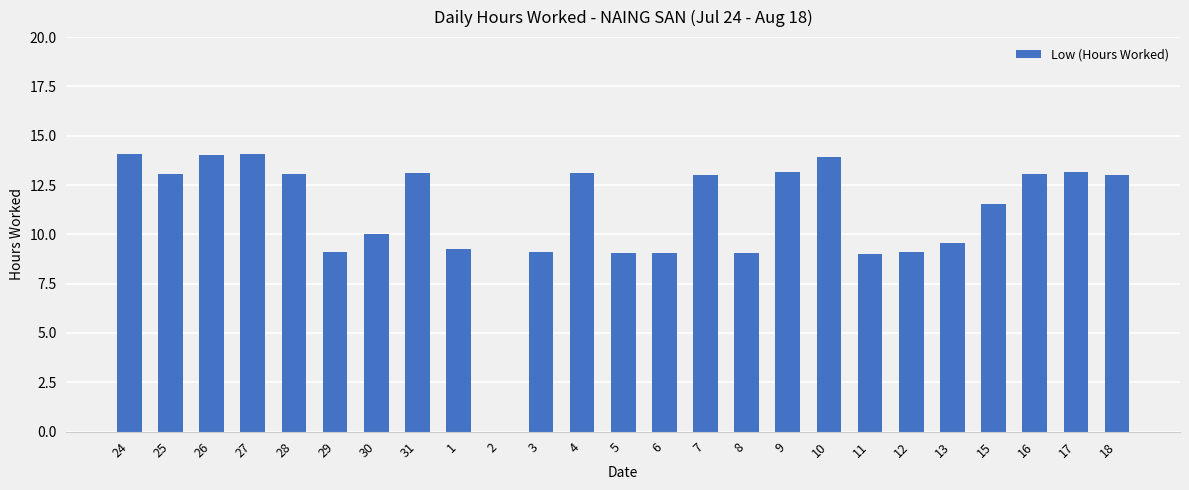

What is the maximum value shown in the chart?

14.1